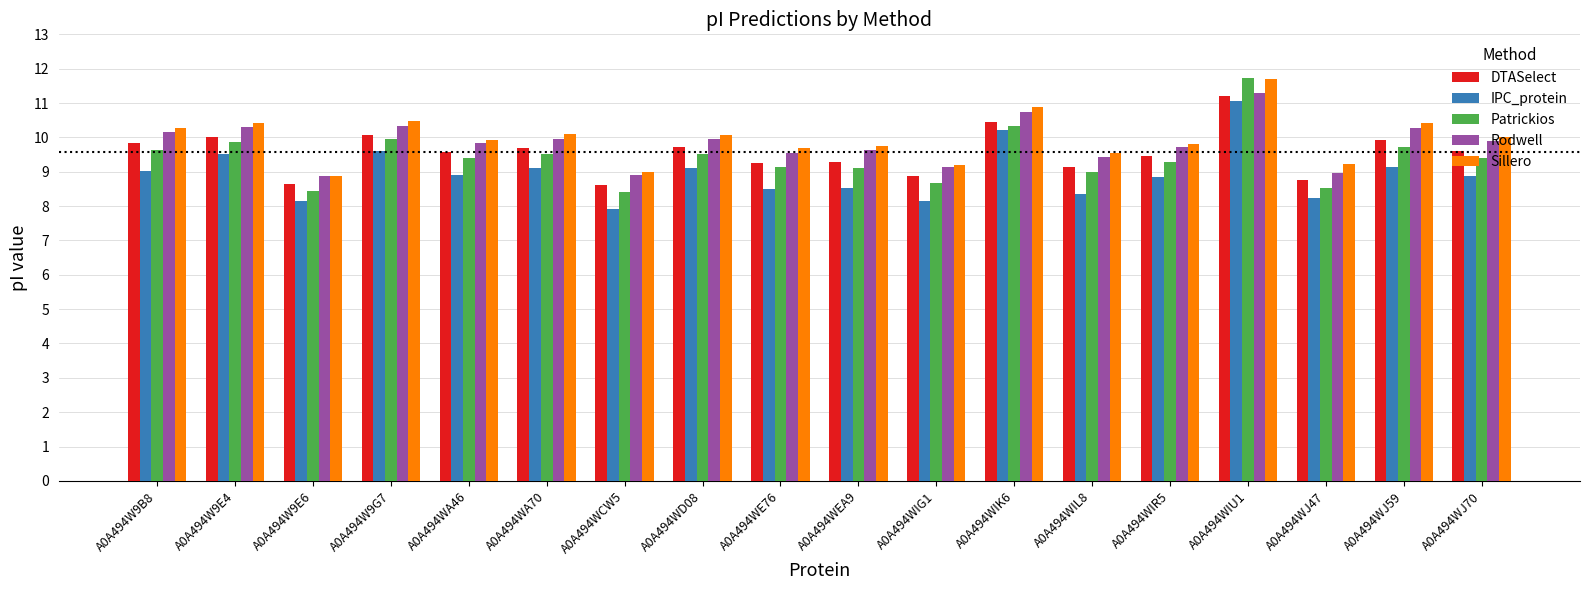

What is the greatest value displayed?

11.7